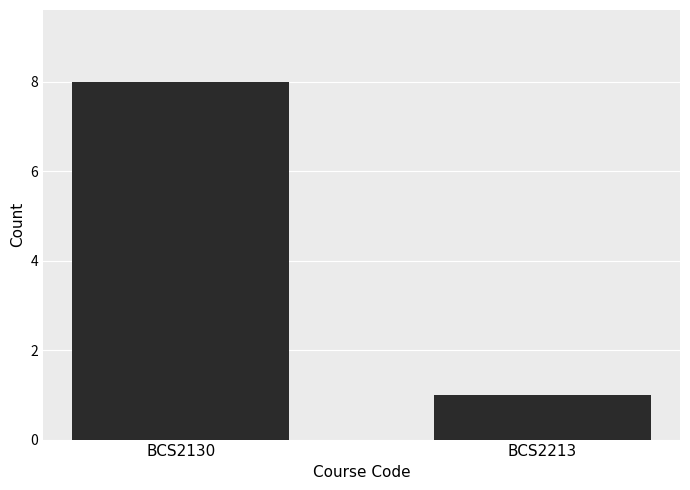

How many data points are less than 8?

1